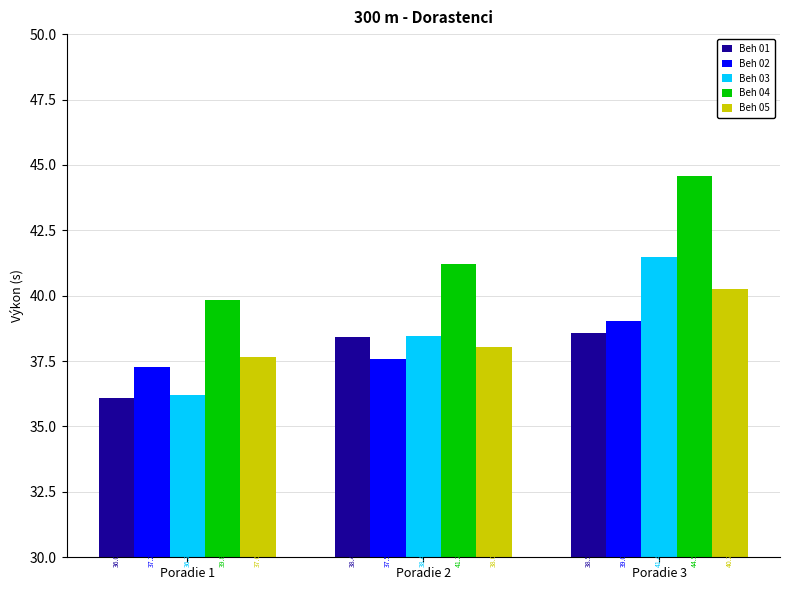

At how many categories does at least one series exceed 38?

3